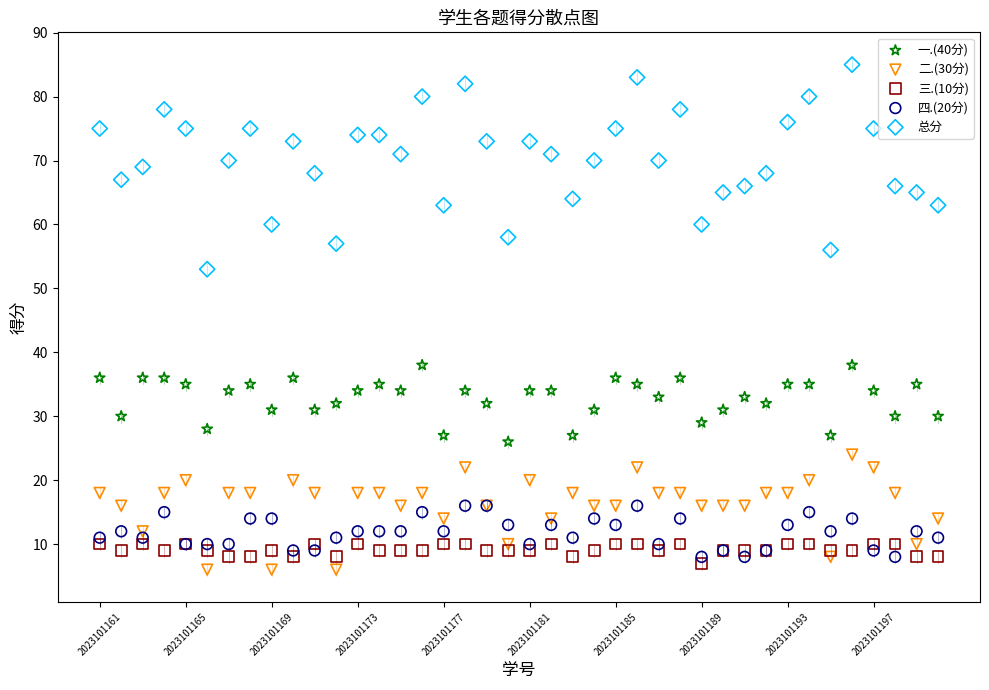

Which series has the widest spread of Y values?

总分